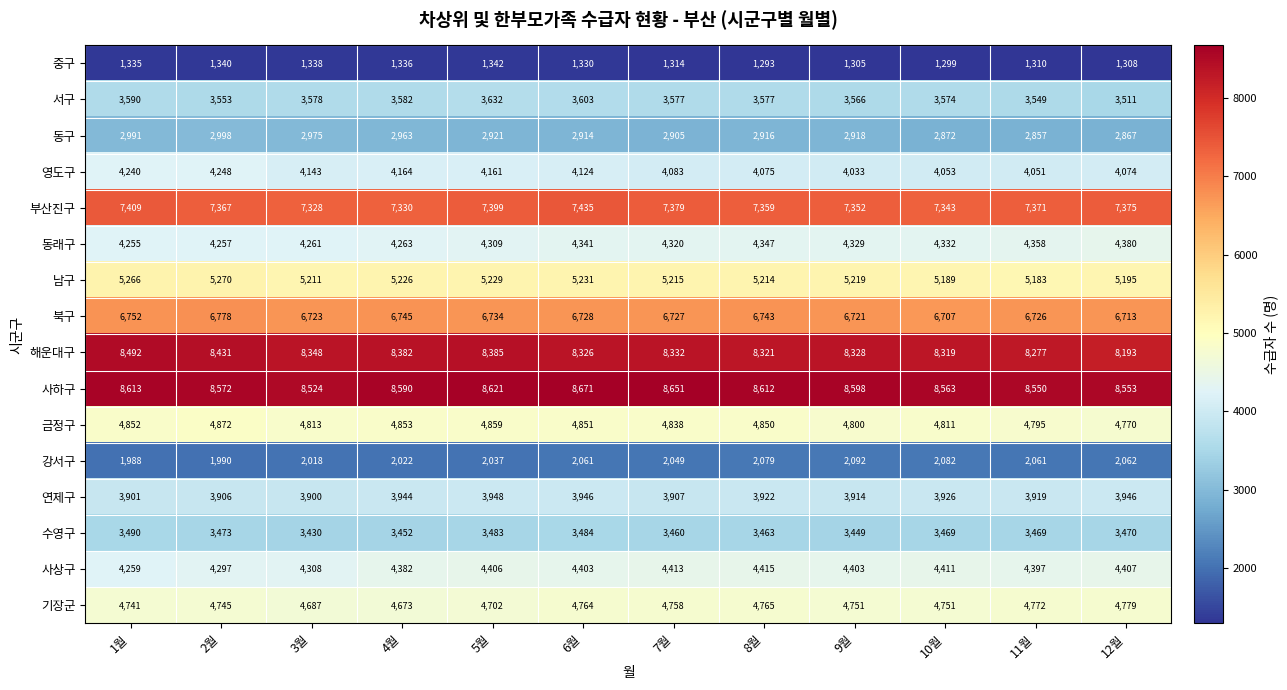

What is the difference between the second highest and second lowest values in the 중구 series?

41